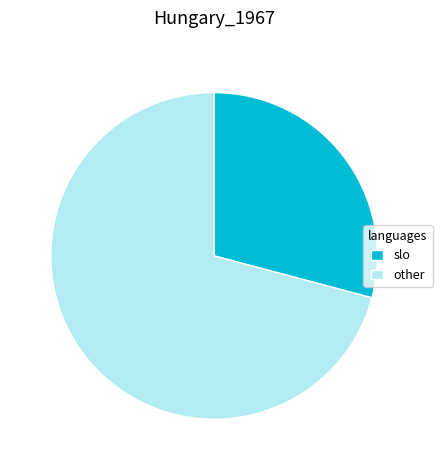

True or false: other accounts for 79% of the total.

False